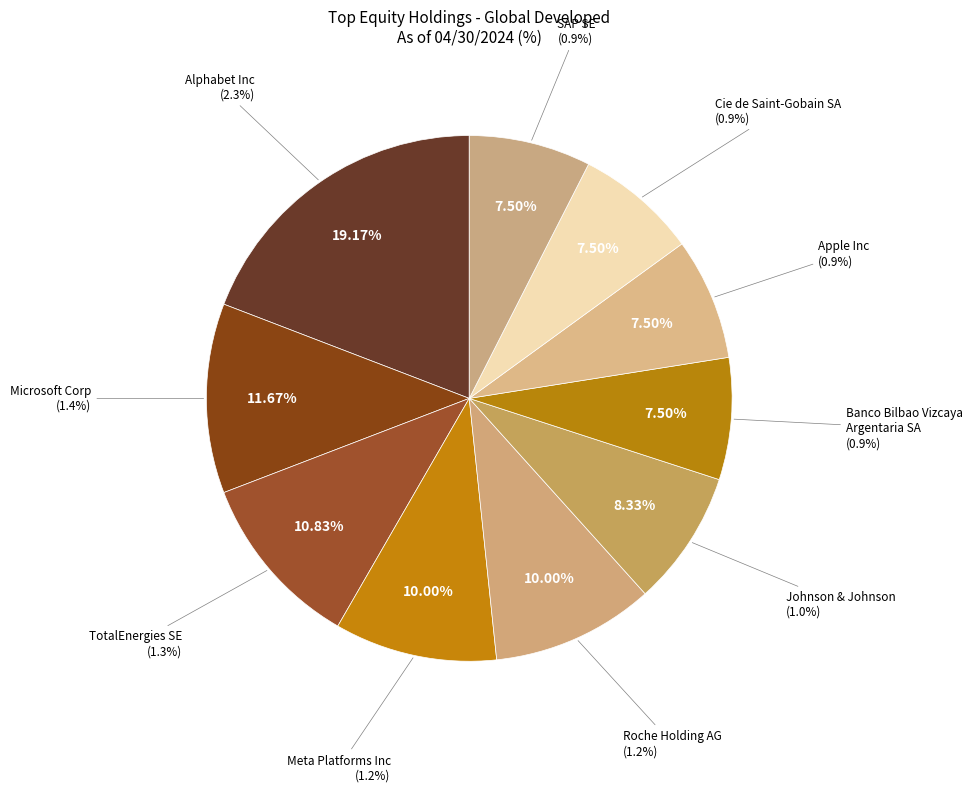

To the nearest percent, what is the average slice percentage?

10%